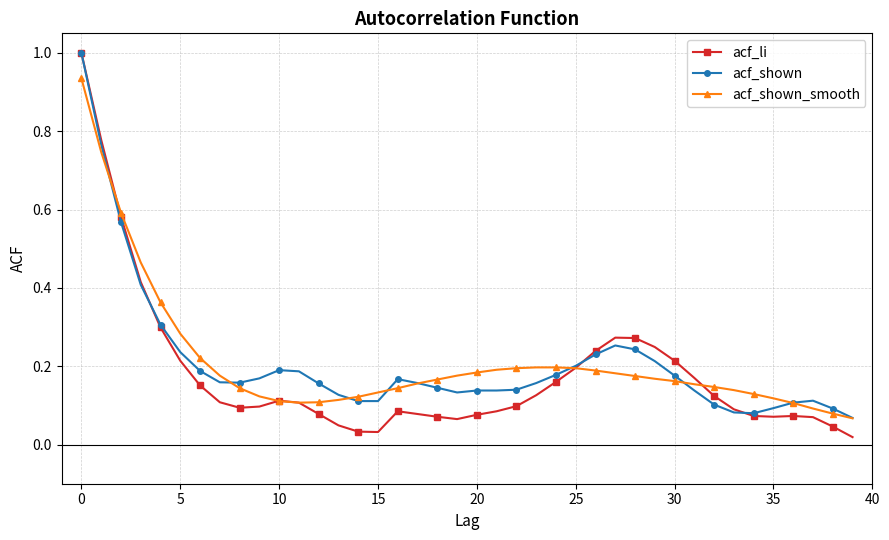

At how many categories does at least one series exceed 0?

40